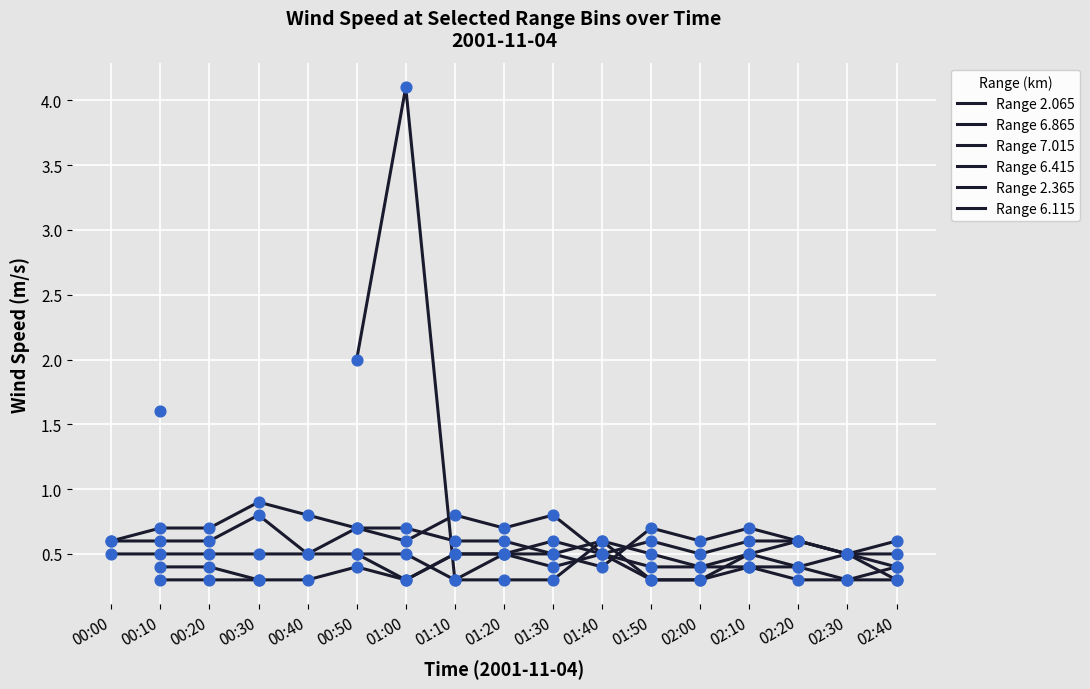

Which series has the largest total across all categories?

Range 7.015